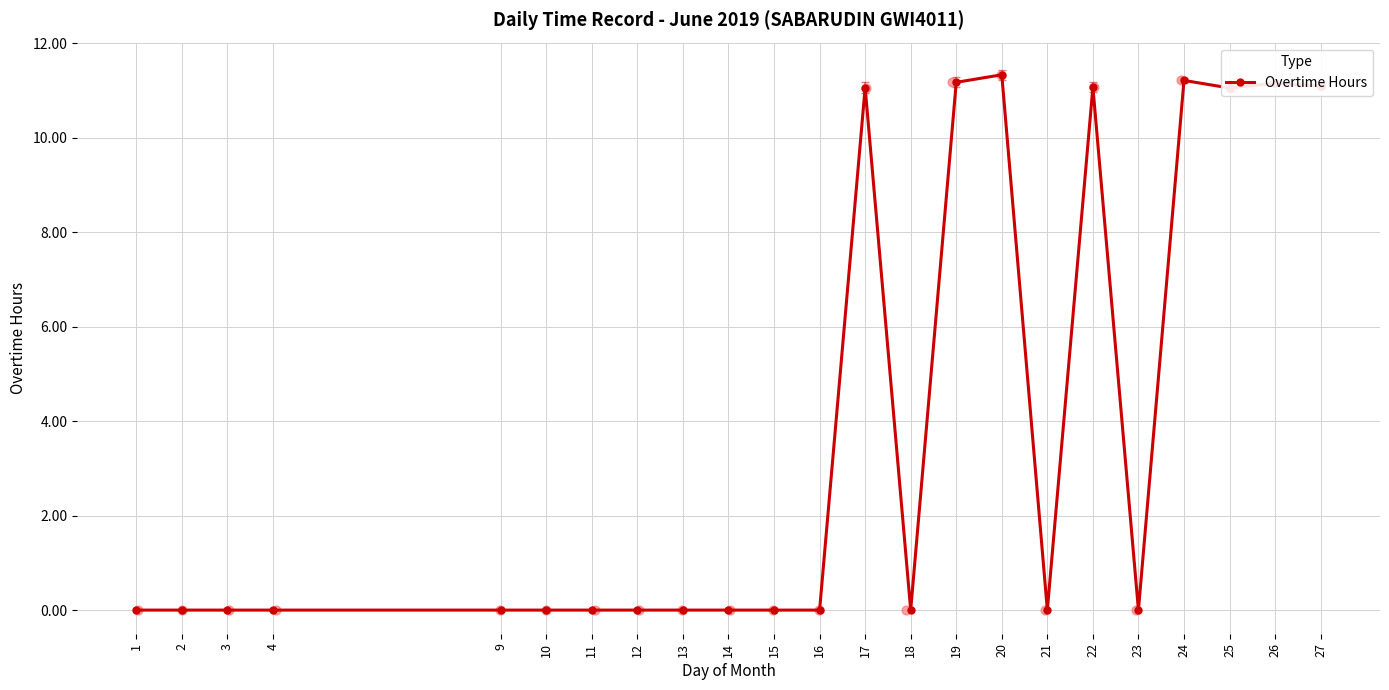

What is the change in value from 9 to 25?

+11.1